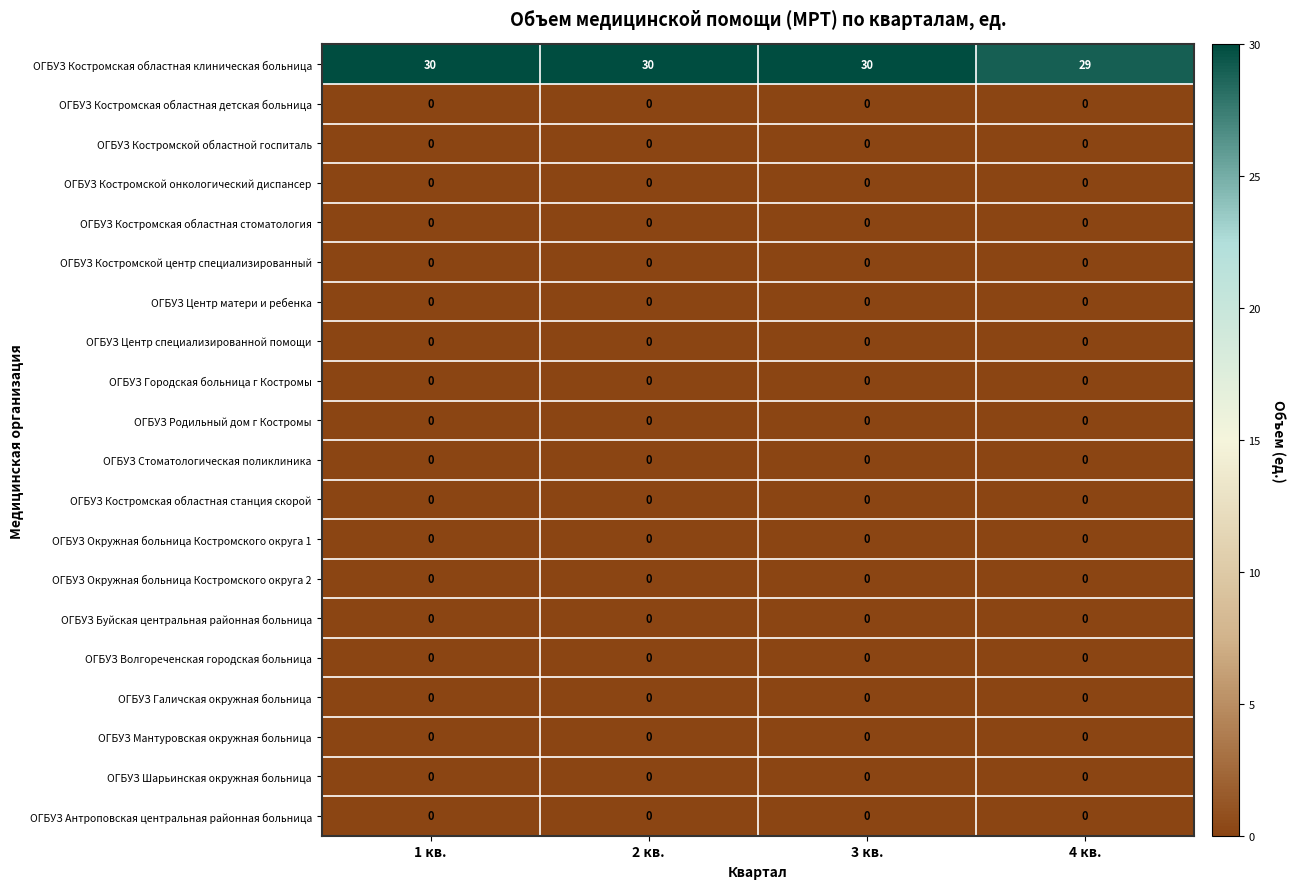

At how many categories does at least one series exceed 28?

4